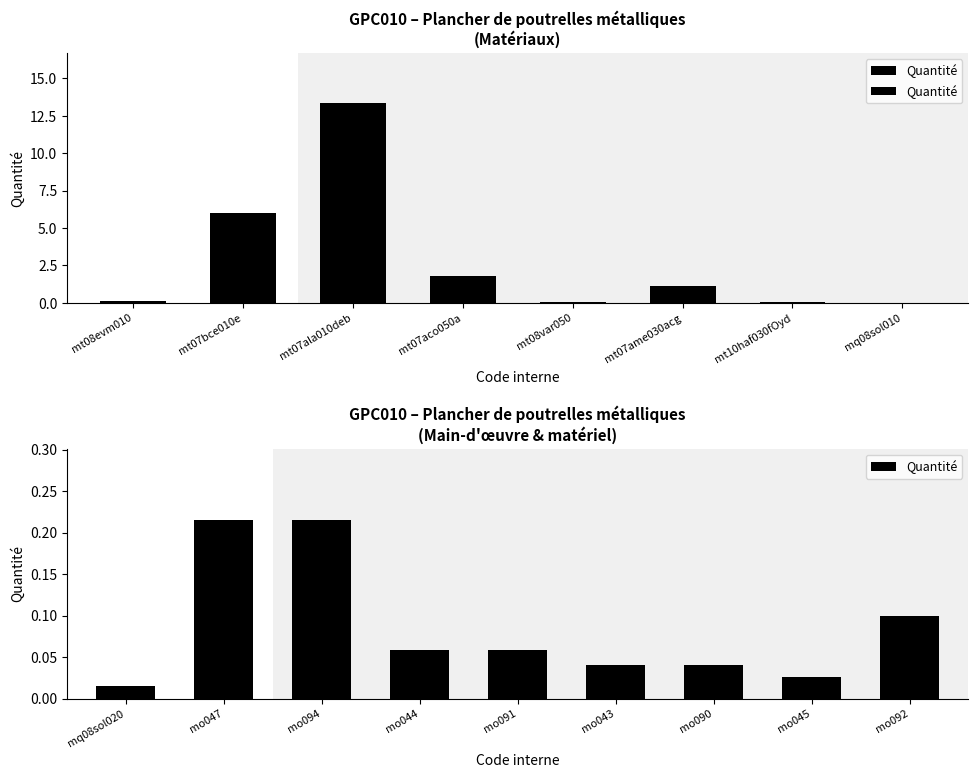

What is the difference between the maximum and minimum values?

0.2